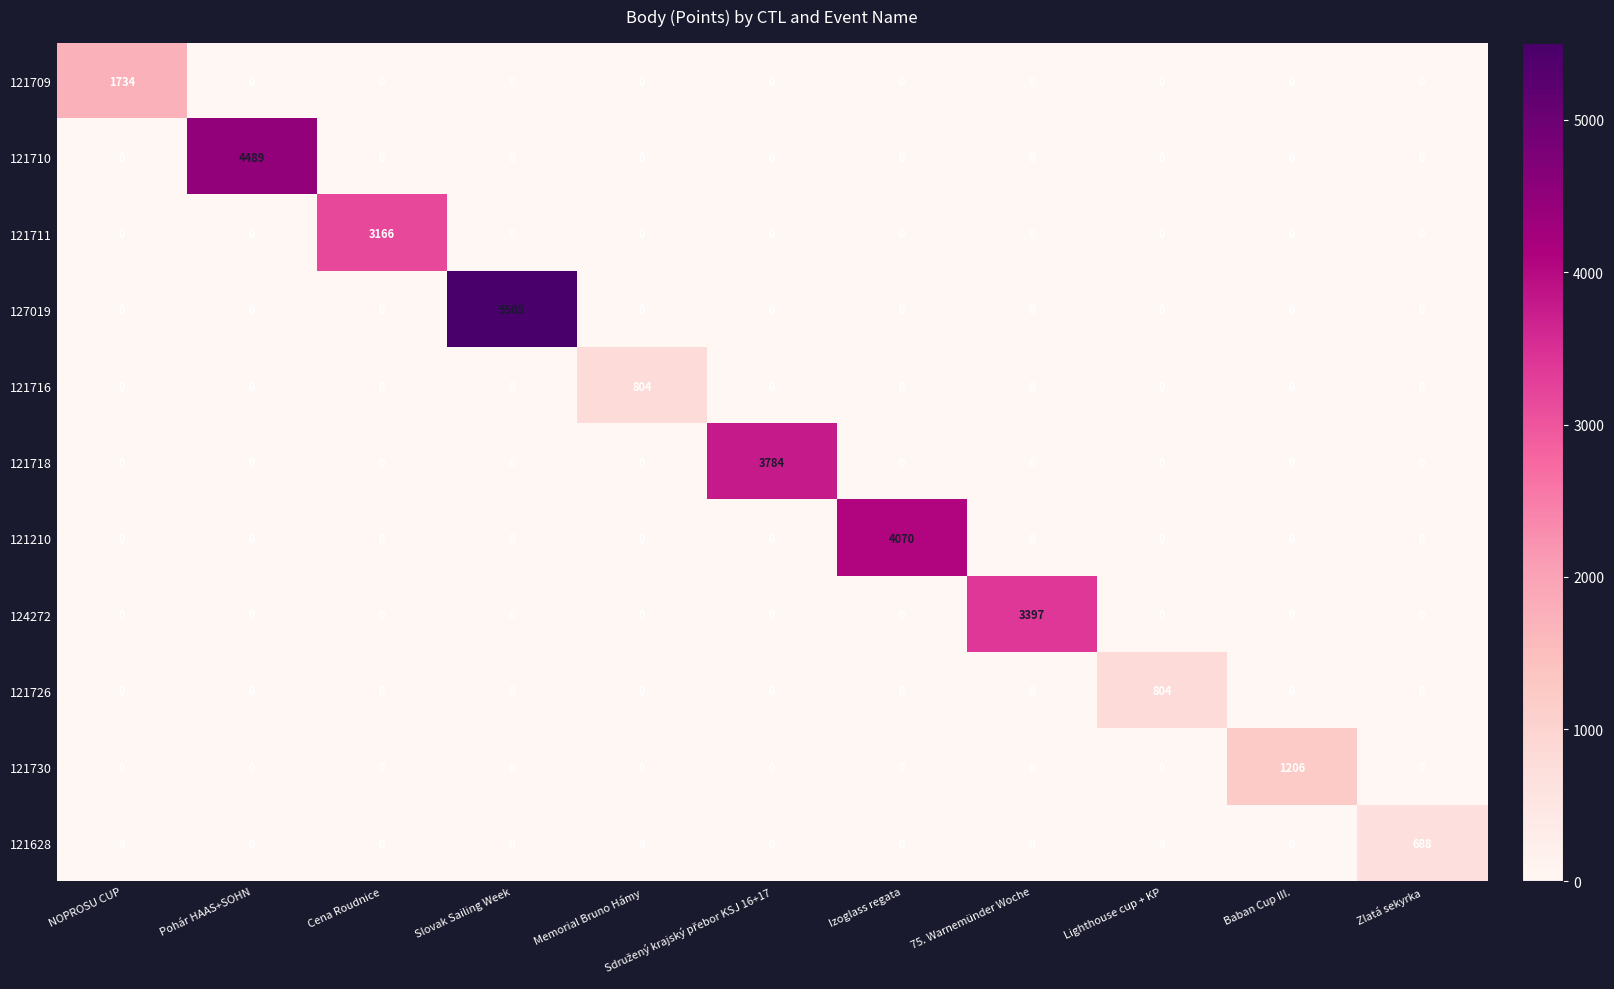

How many categories are shown in the chart?

11